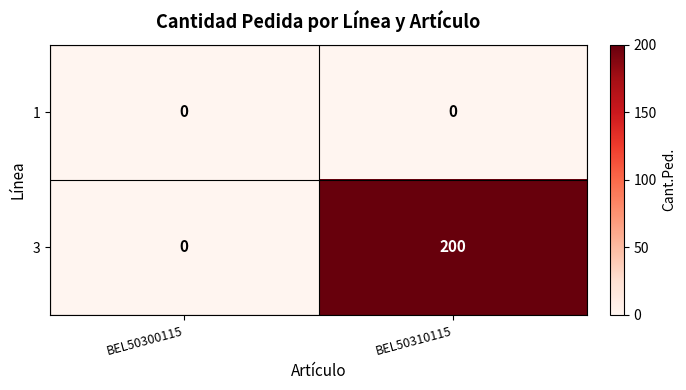

Is it true that 3 equals 200 at BEL50310115?

True